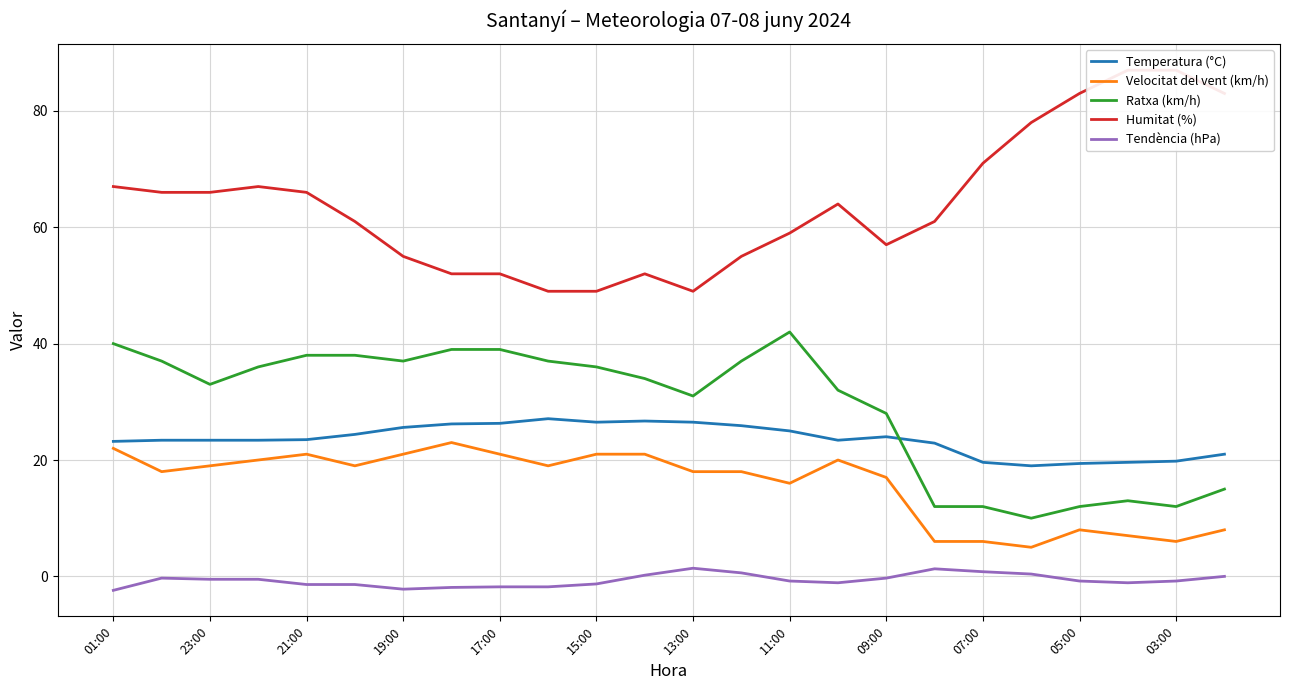

What is the average value of the Humitat (%) series?

64.0